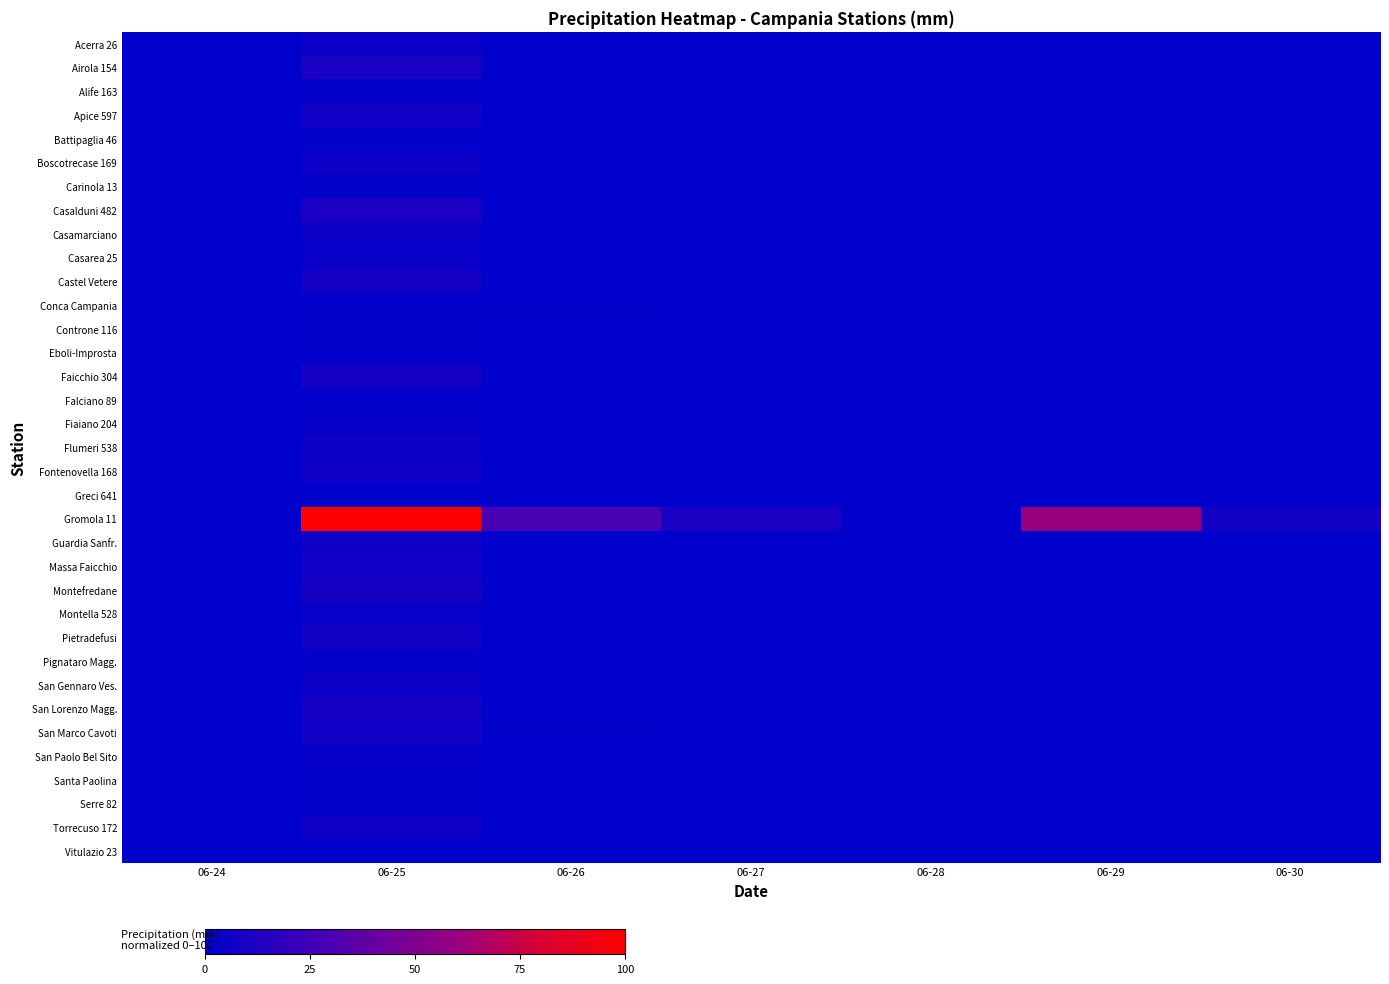

At which category is the sum across all series the highest?

06-25